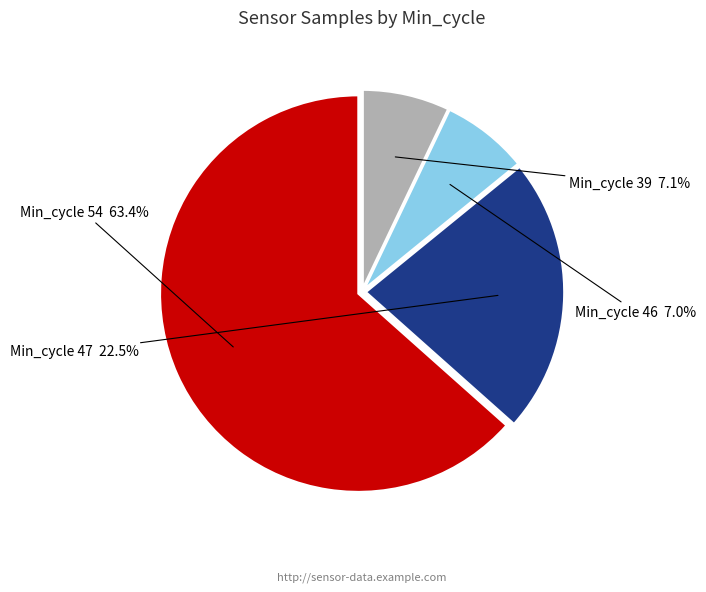

What portion of the pie excludes Min_cycle 39?

92.9%